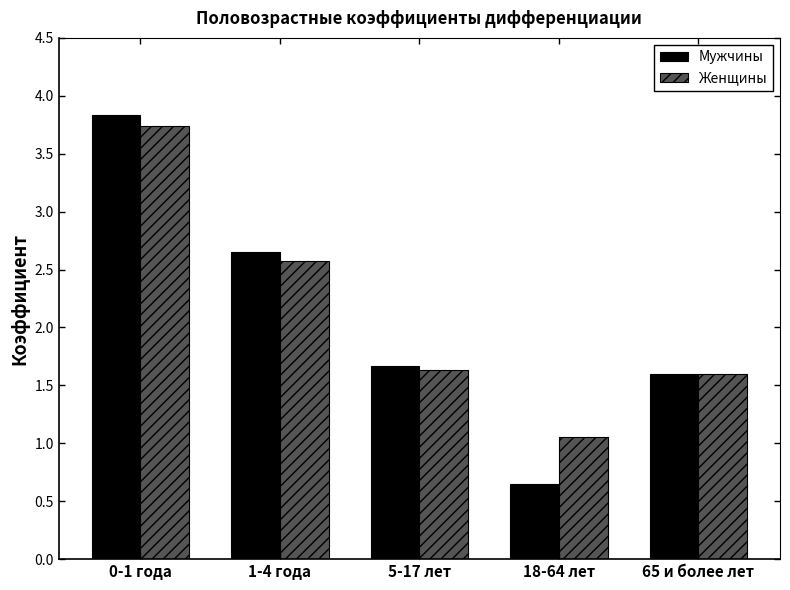

Which series has the largest range (max minus min)?

Мужчины